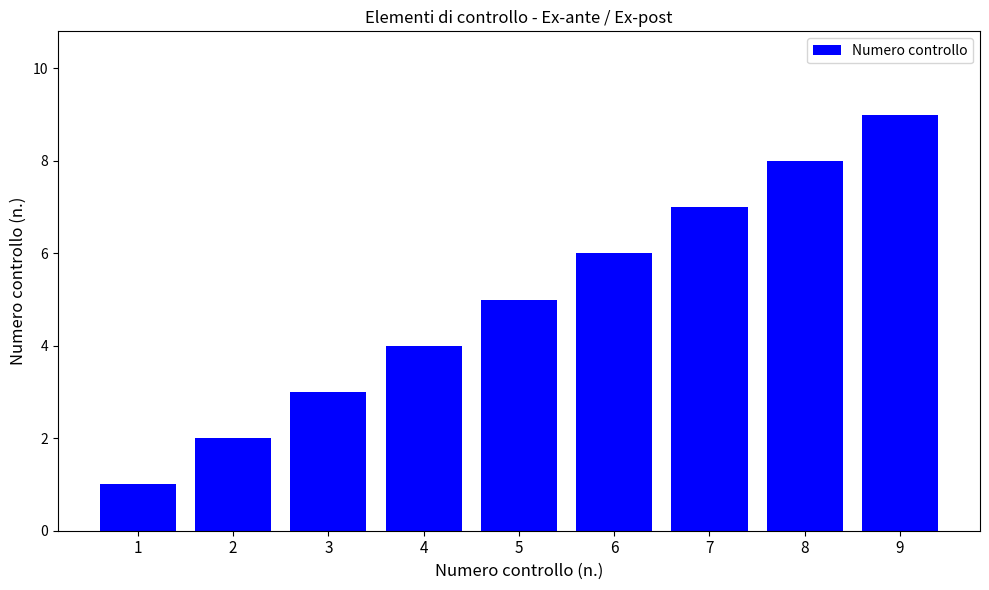

Approximately how many times larger is the value at 6 compared to 9?

0.7